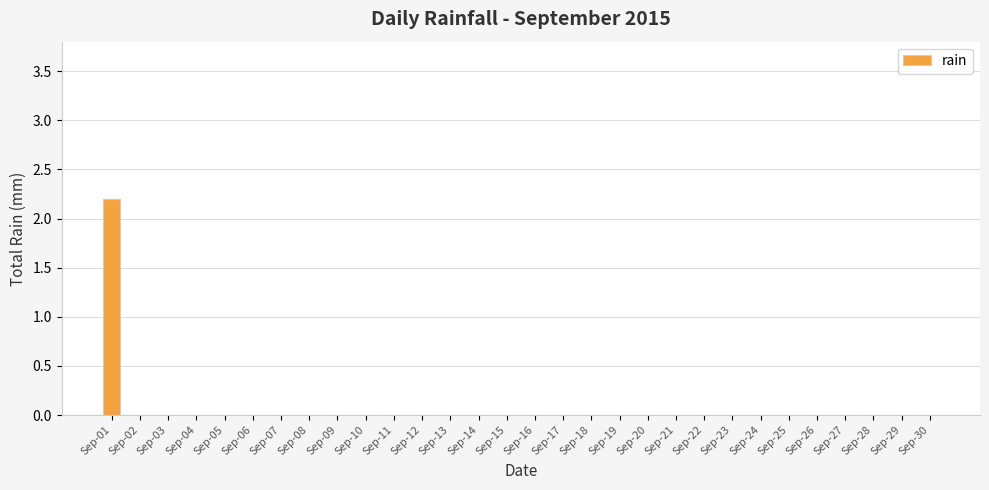

Which label corresponds to the largest value in the chart?

Sep-01